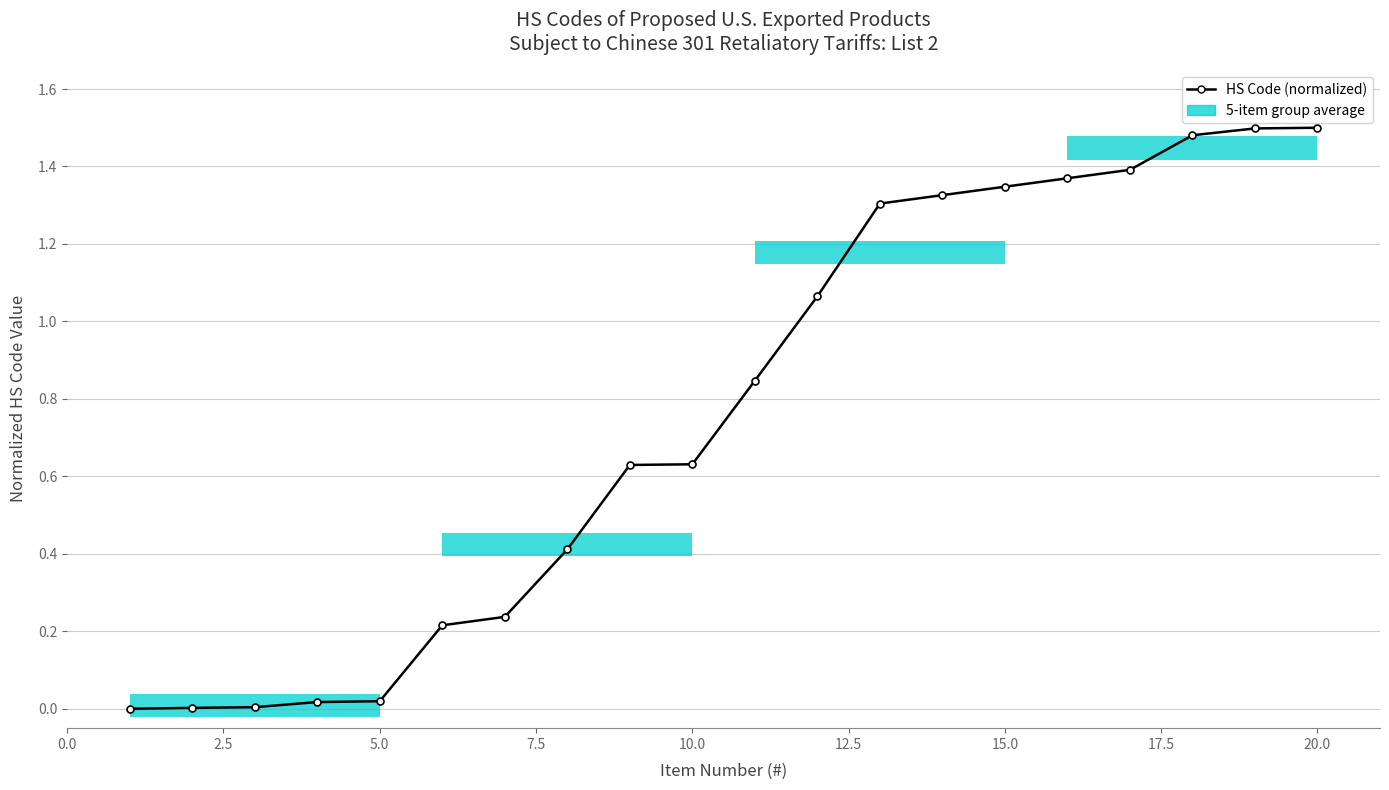

How many values exceed 0?

19